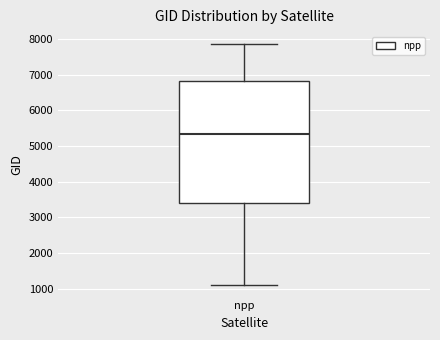

Transcribe this box plot: give where the median line is, the range the box spans, and where the two whiskers end, as read against the y-axis. The values are not printed on the chart, so give them approximately, as read against the axis.

median 5300, box 3400 to 6800, whiskers 1100 to 7900